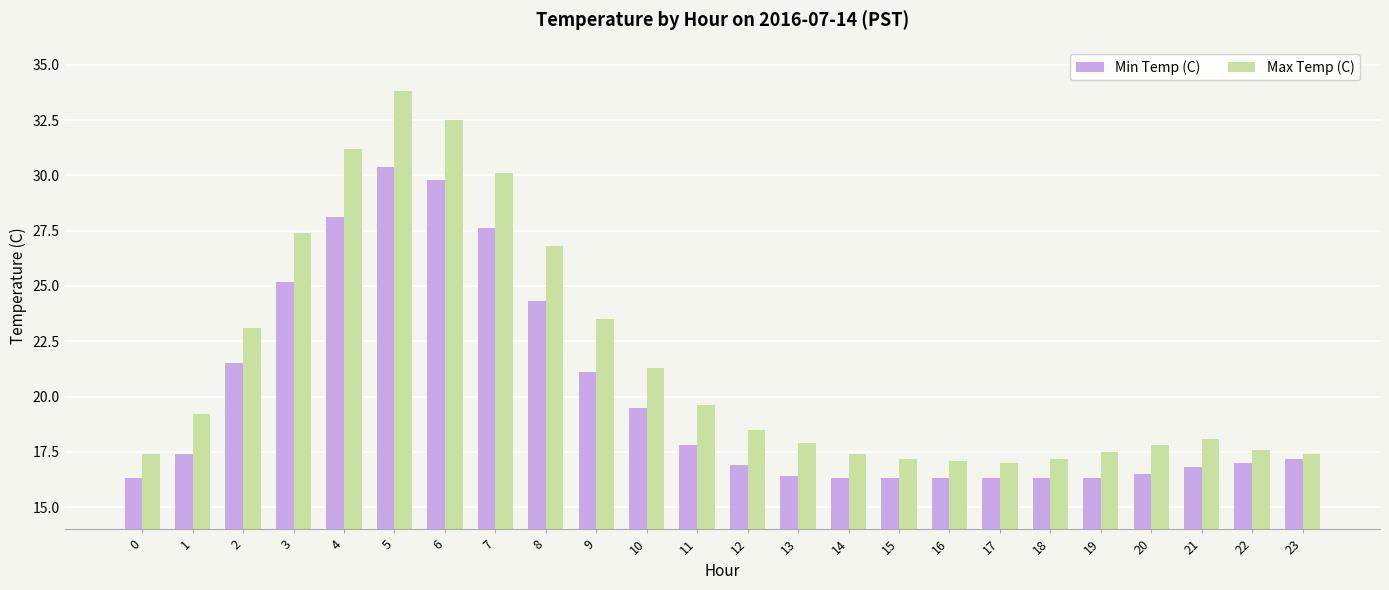

Which series has the largest range (max minus min)?

Max Temp (C)